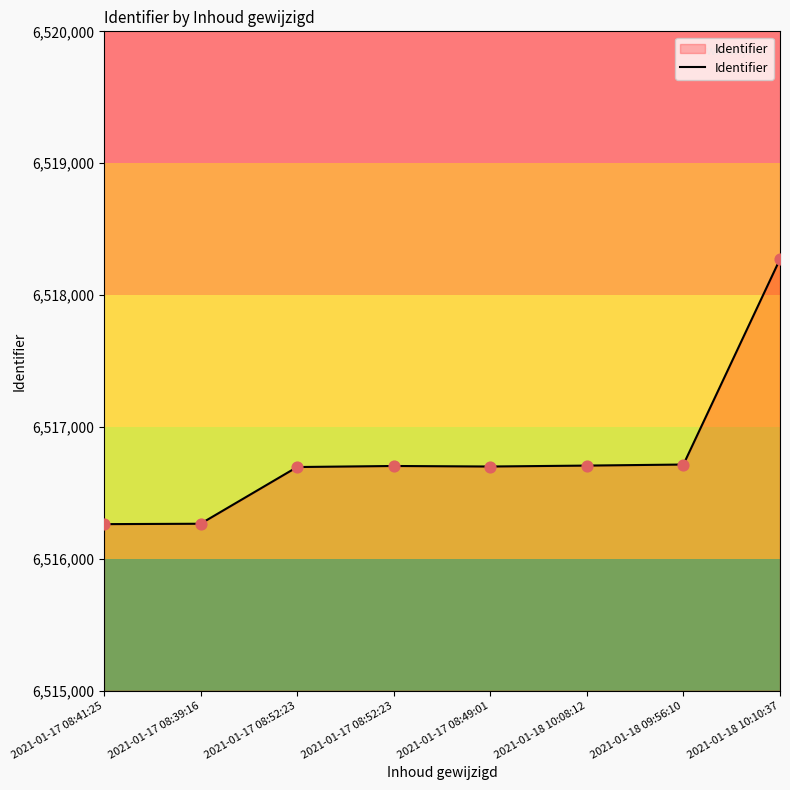

Between 2021-01-17 08:52:23 and 2021-01-18 09:56:10, which is larger?

2021-01-18 09:56:10